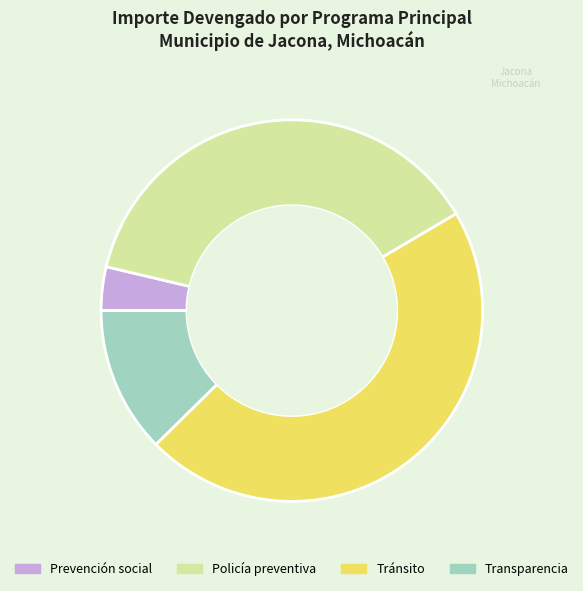

Count the number of slices in the pie.

4